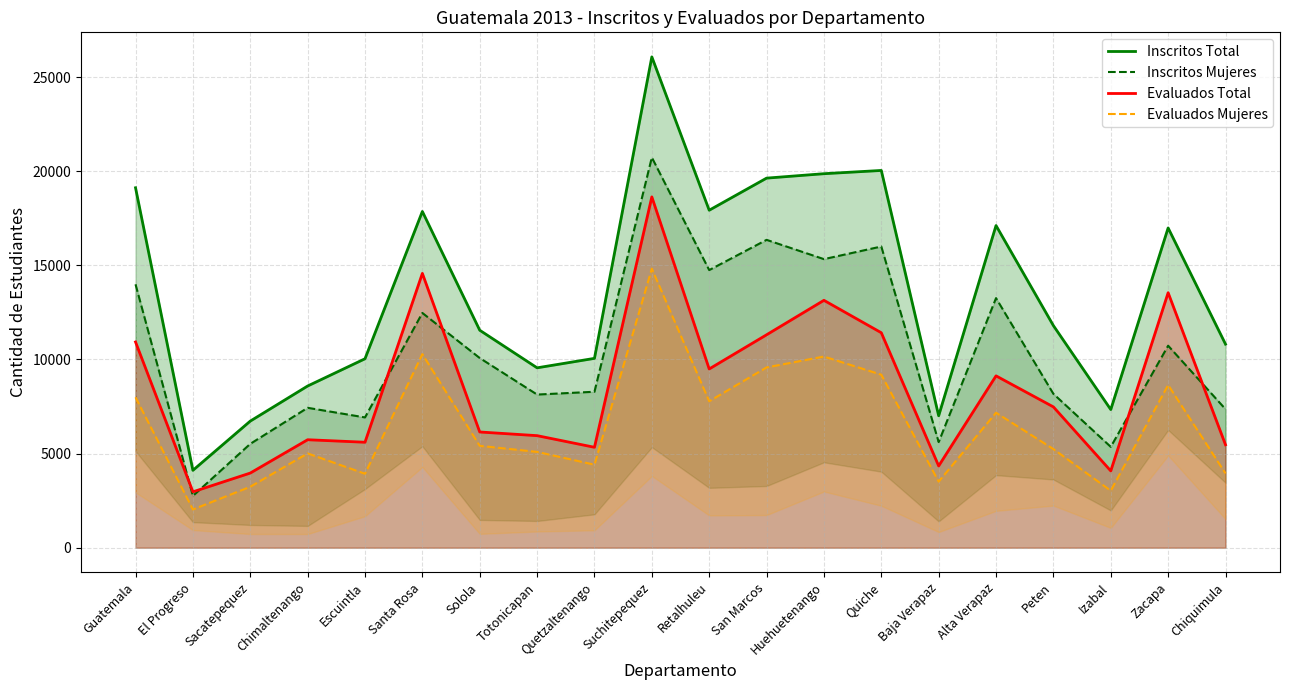

Is it true that Inscritos Mujeres equals 5357 at Izabal?

True